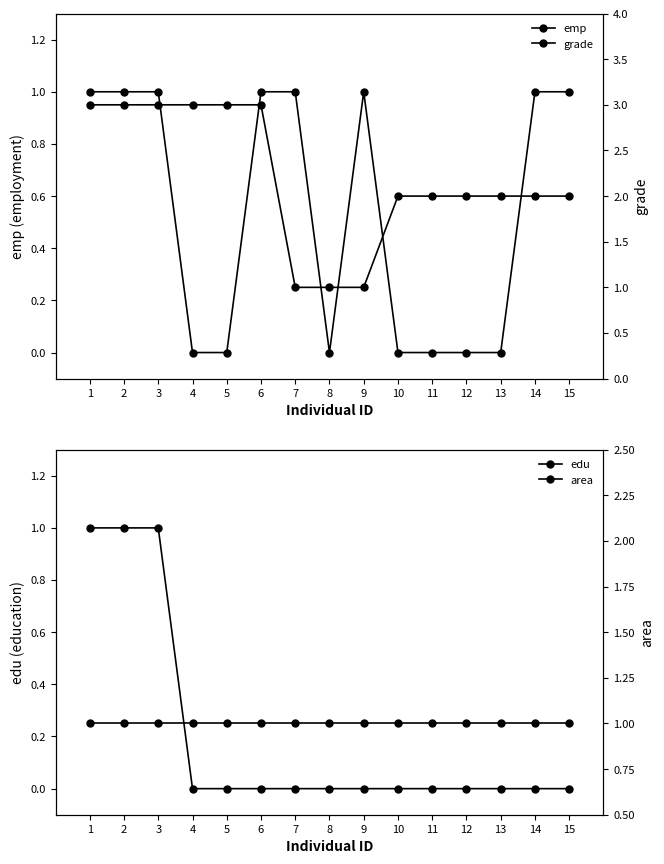

How many lines are shown in the chart?

4